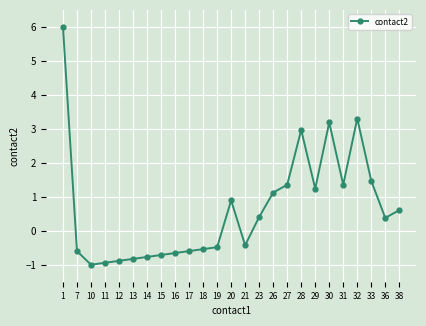

What is the average value?

0.6